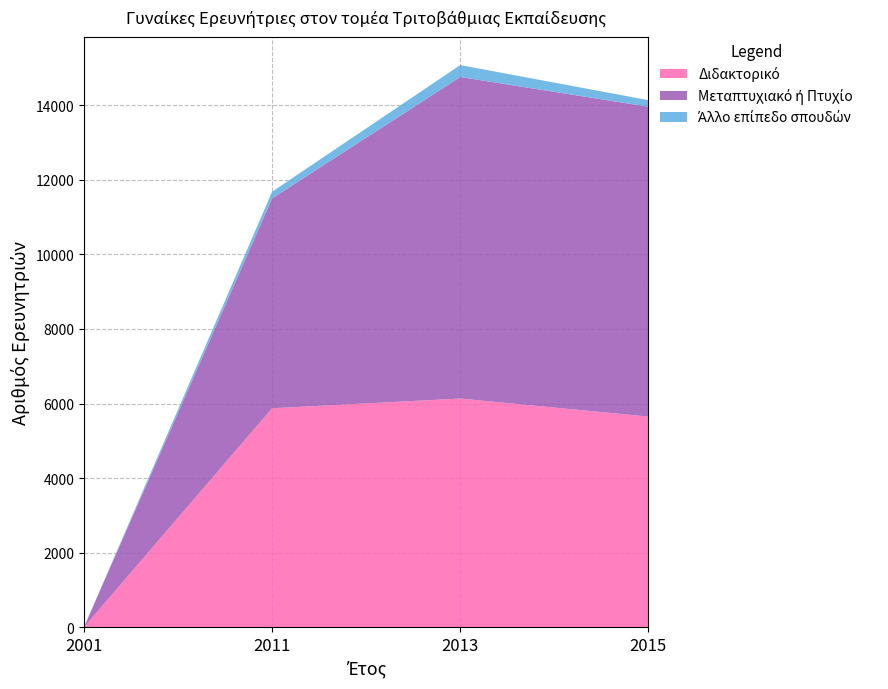

Reading left to right, what are all the values shown in this chart?

Διδακτορικό: 2001=0	2011=5872	2013=6133	2015=5649
Μεταπτυχιακό ή Πτυχίο: 2001=0	2011=5628	2013=8623	2015=8310
Άλλο επίπεδο σπουδών: 2001=0	2011=179	2013=320	2015=176